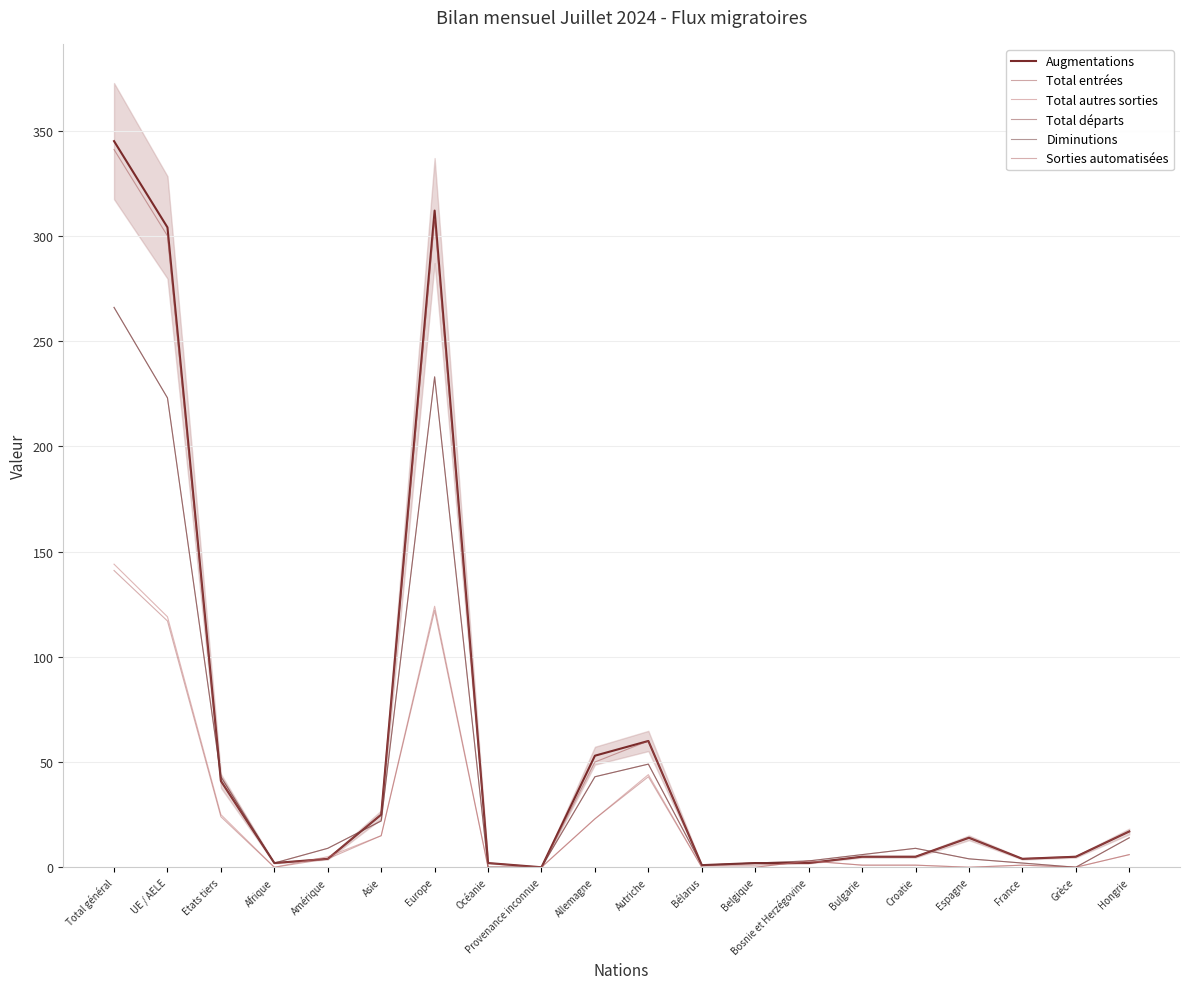

True or false: Total départs and Total autres sorties intersect in this chart.

False